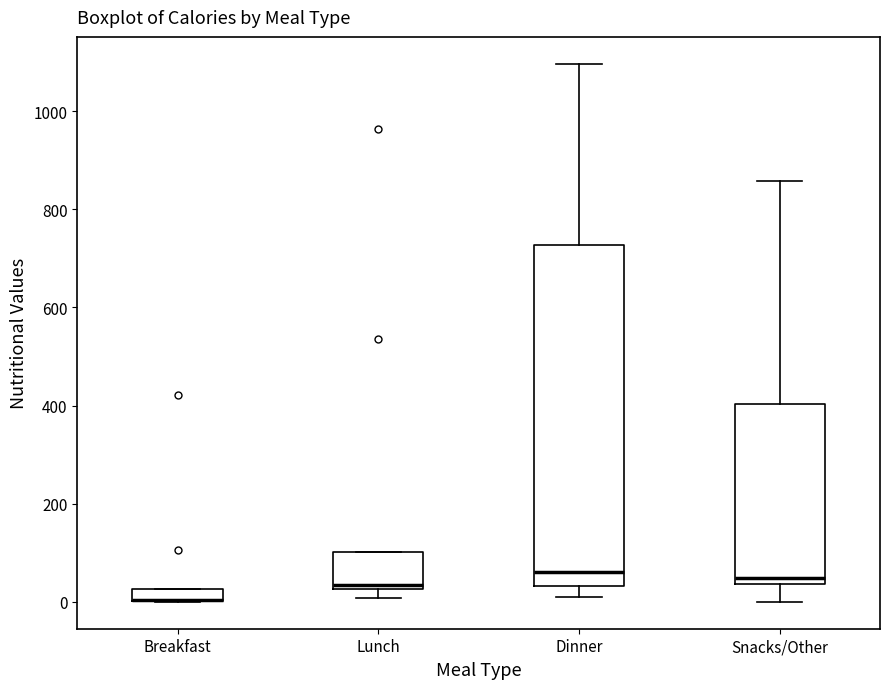

Which box is the tallest, from its lower edge to its upper edge?

Dinner